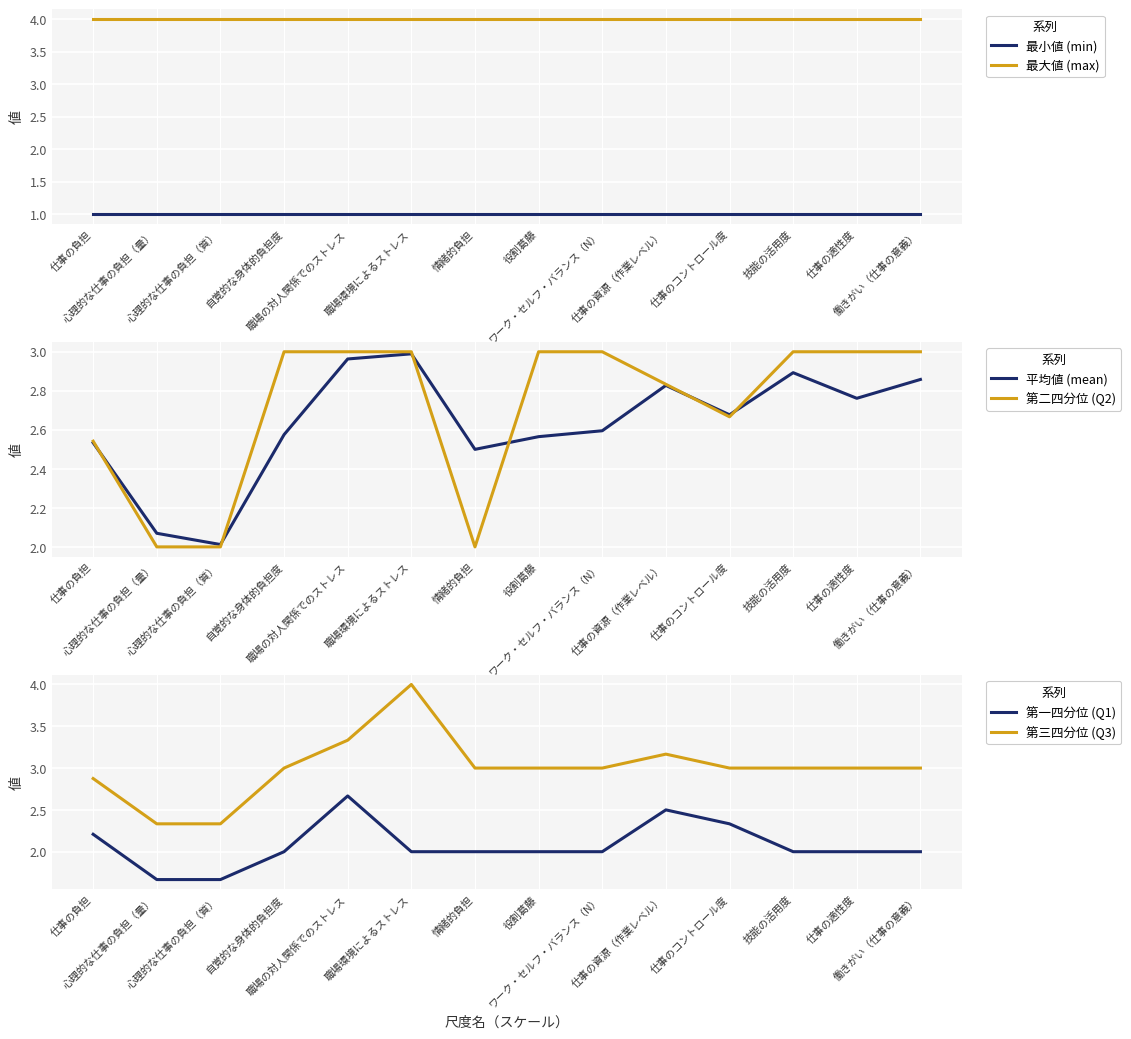

What is the difference between the 平均値 (mean) values at 心理的な仕事の負担（質） and 技能の活用度?

0.9